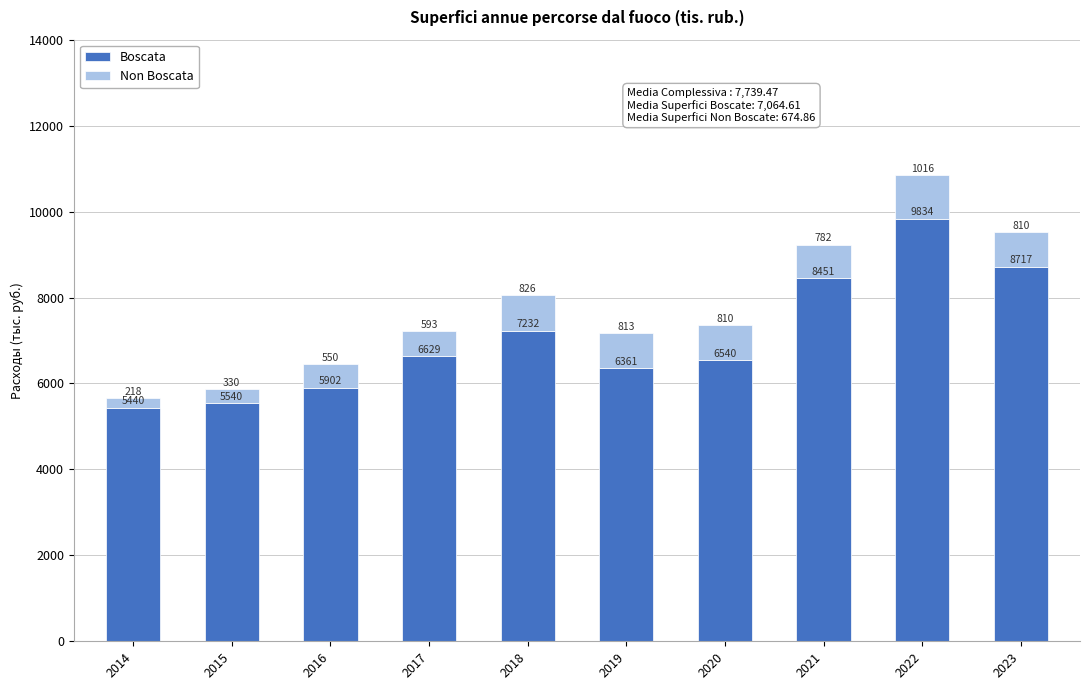

Rank the categories by Boscata value from lowest to highest.

2014, 2015, 2016, 2019, 2020, 2017, 2018, 2021, 2023, 2022